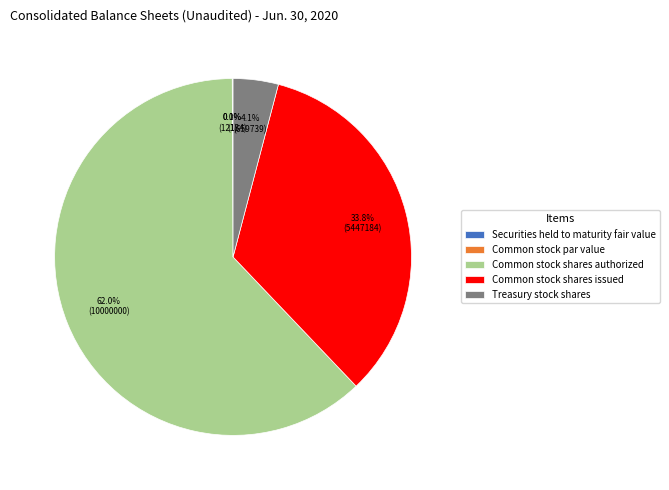

What portion of the pie excludes Common stock shares issued?

66.2%